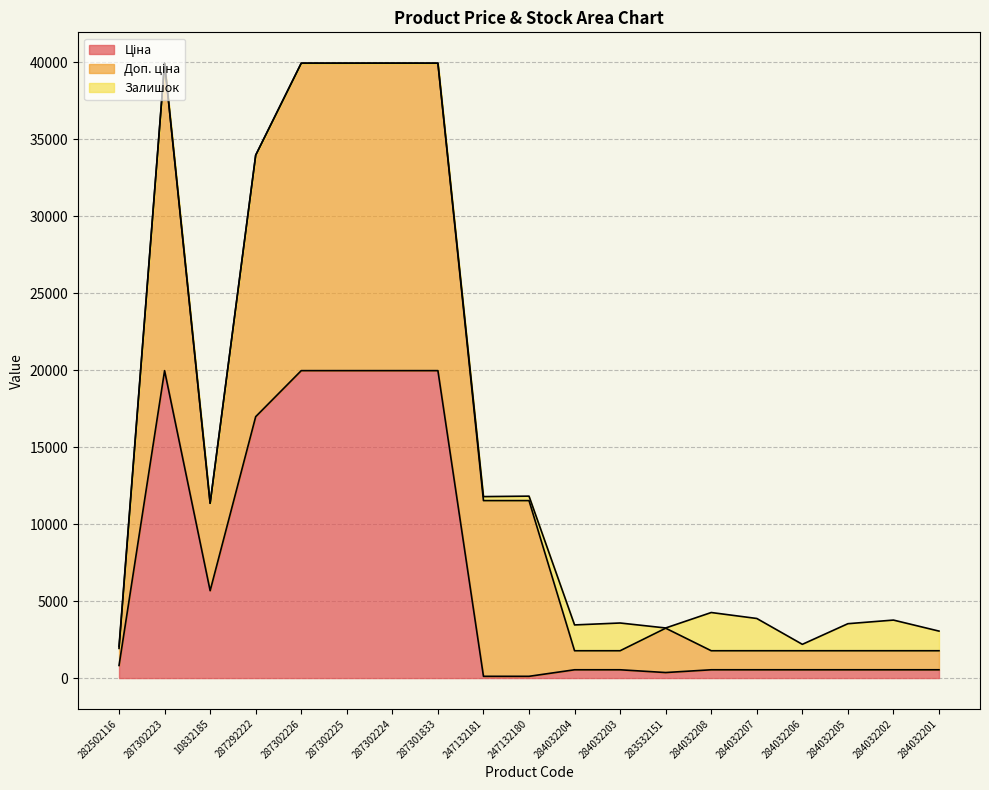

At how many categories does at least one series exceed 11993?

6